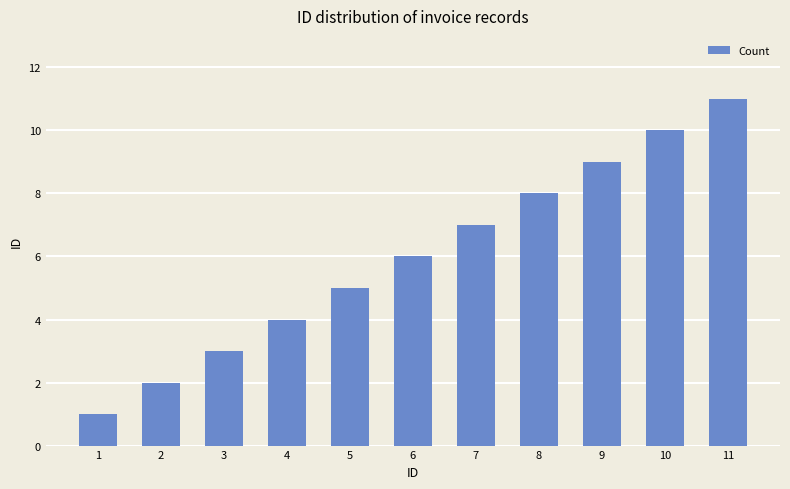

True or false: the data shows 2 at 2.

True